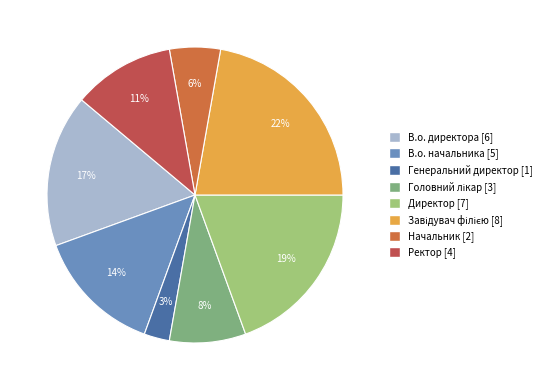

Count the number of slices in the pie.

8